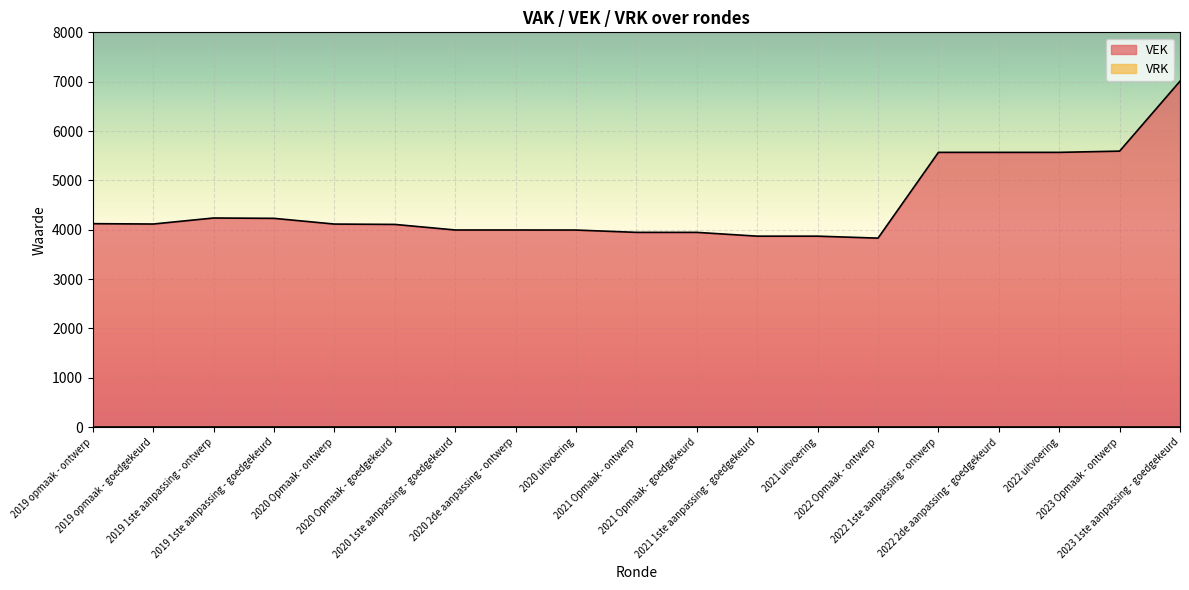

How many points are higher than both their immediate neighbors (excluding endpoints)?

1